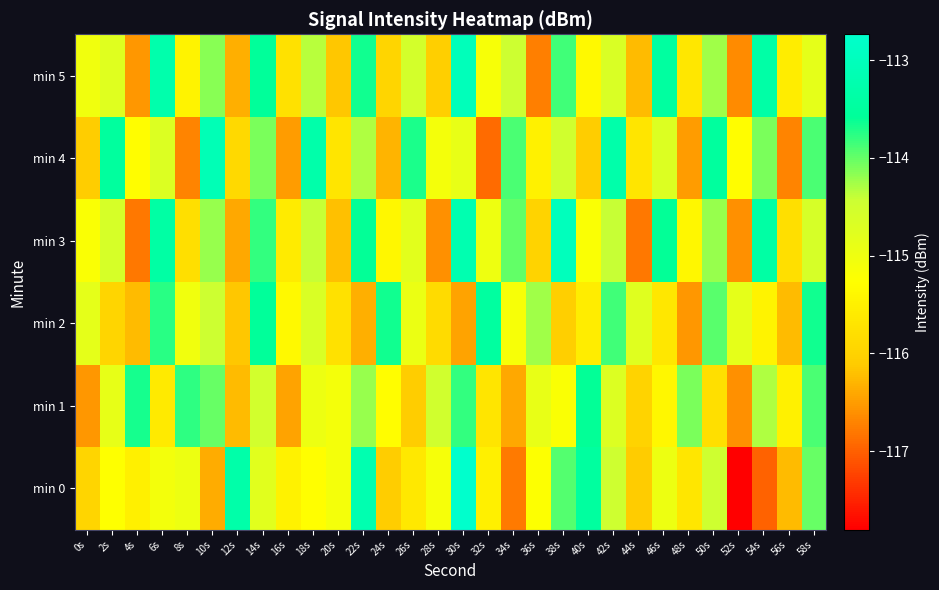

Between 36s and 14s, which is larger?

14s